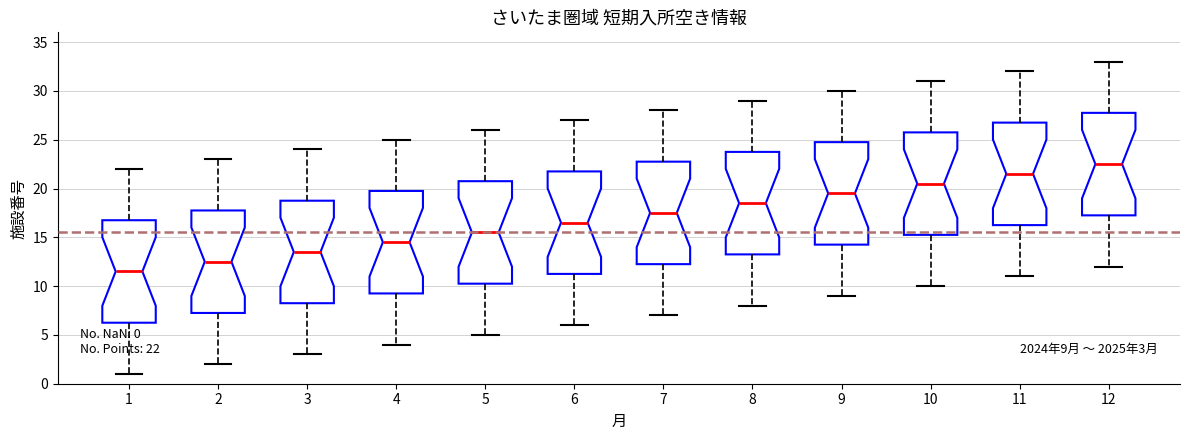

Which box has the lowest median line?

1